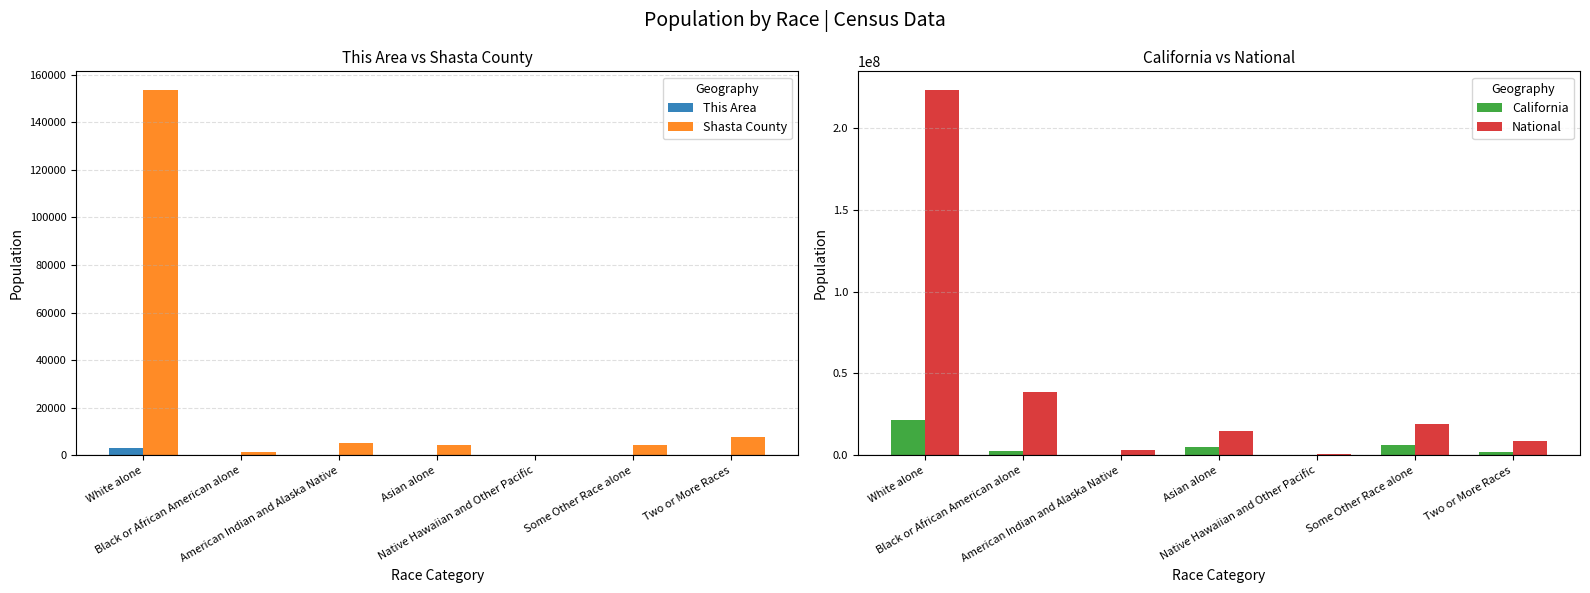

The value of Shasta County at White alone is 153726. True or false?

True